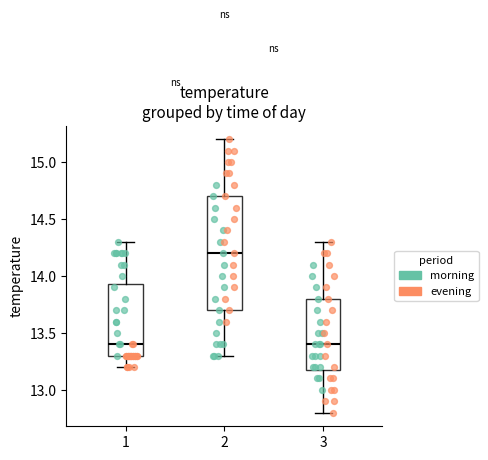

Which box's median line is the highest?

2